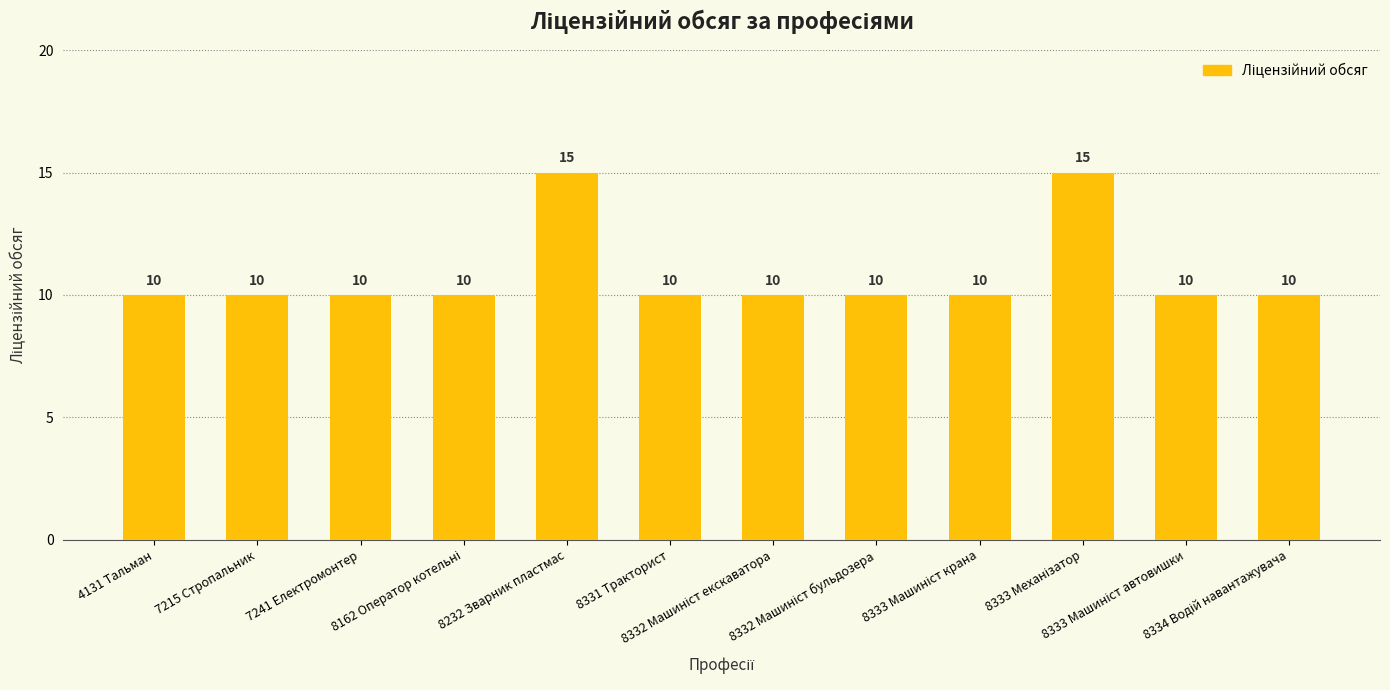

How many values are between 10 and 11?

10